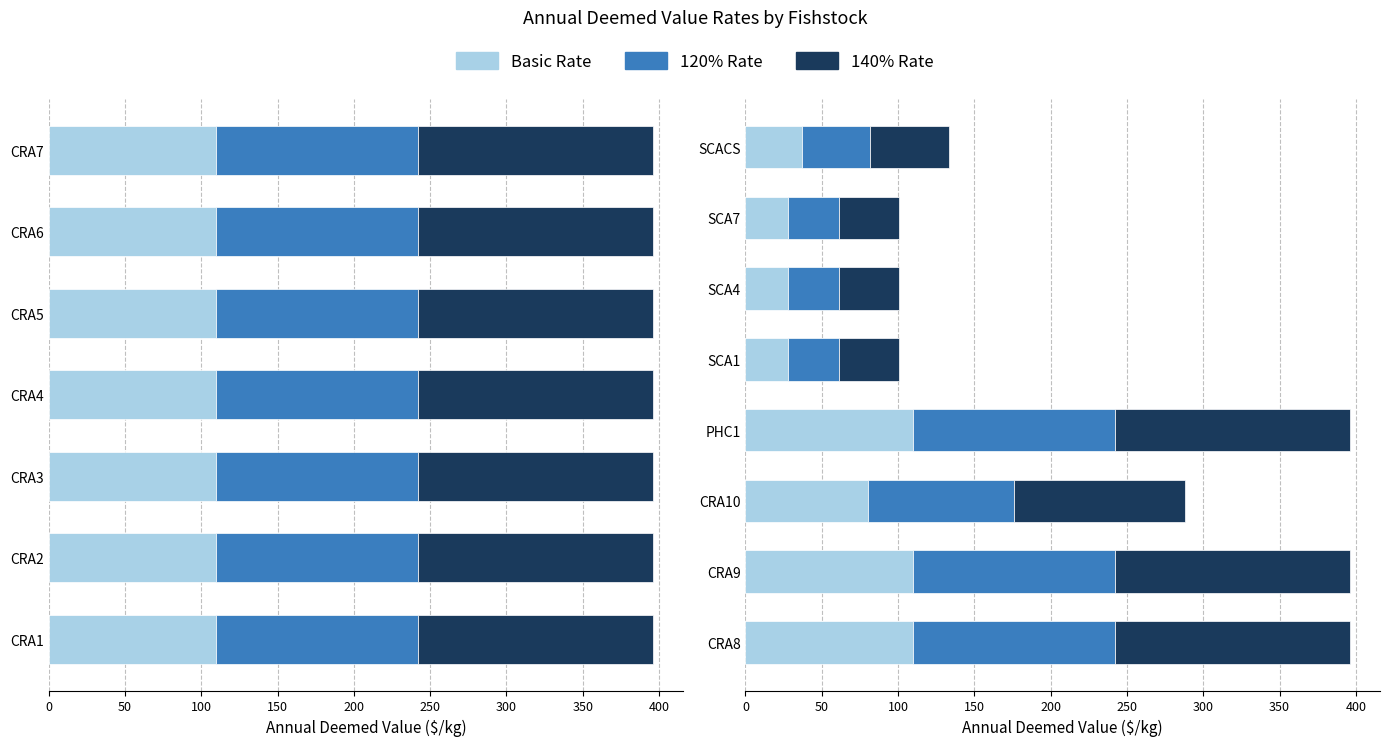

Count the number of data series in this chart.

3